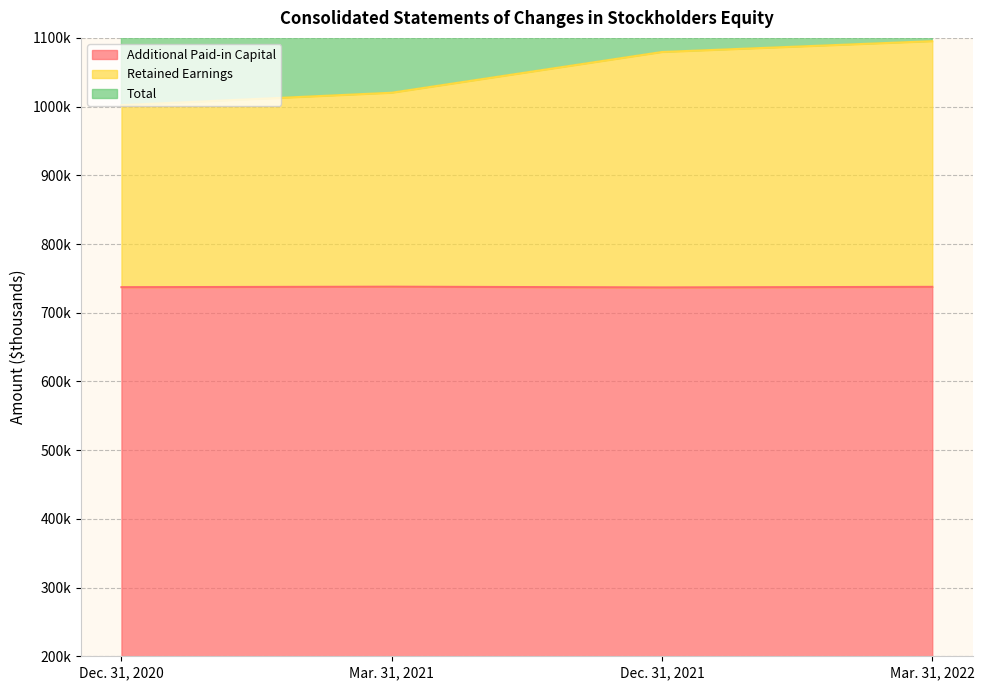

True or false: Additional Paid-in Capital and Retained Earnings cross at least once.

False